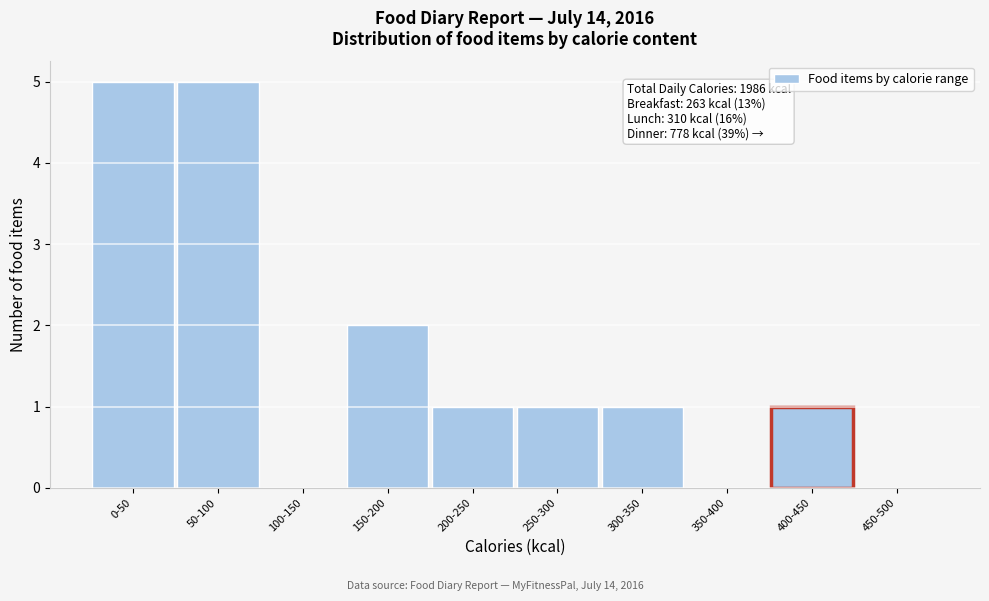

Reading left to right, extract all data points from this chart.

0-50=5	50-100=5	100-150=0	150-200=2	200-250=1	250-300=1	300-350=1	350-400=0	400-450=1	450-500=0